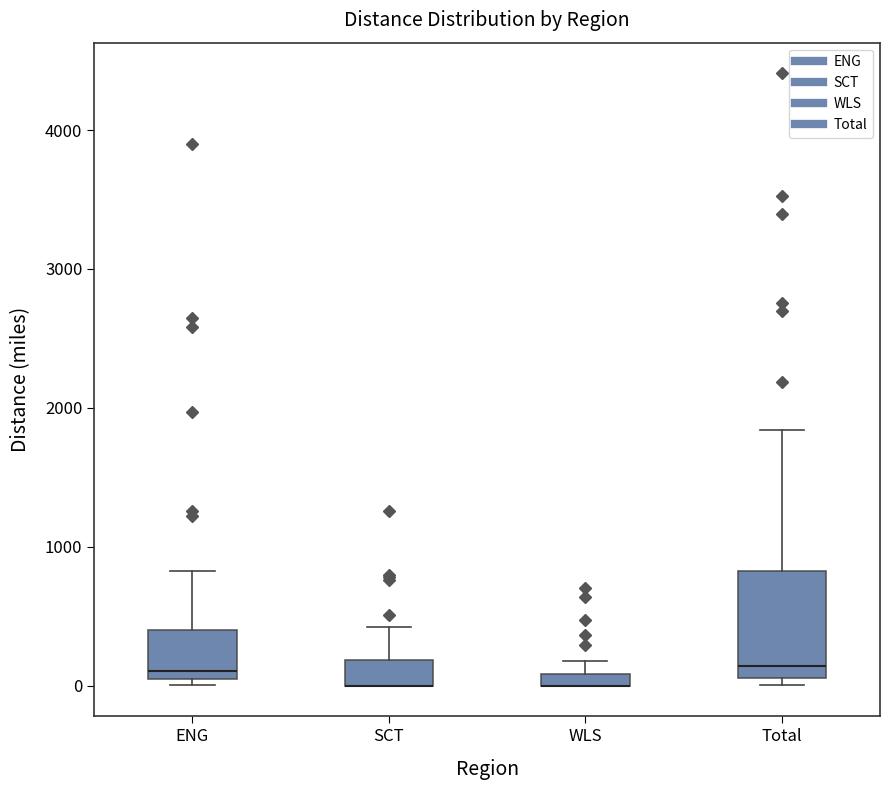

Where is the upper edge of the box for Total on the y-axis? The values are not printed on the chart, so give them approximately, as read against the axis.

800